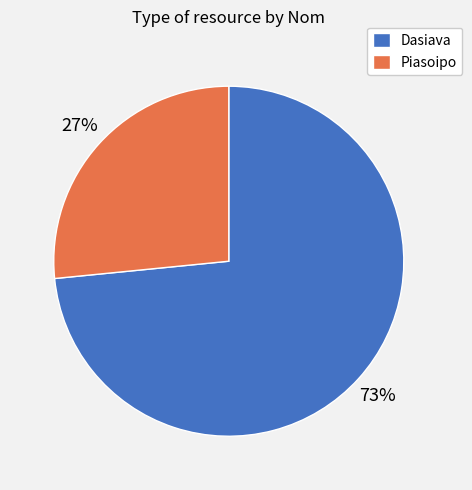

How many slices are in this pie chart?

2